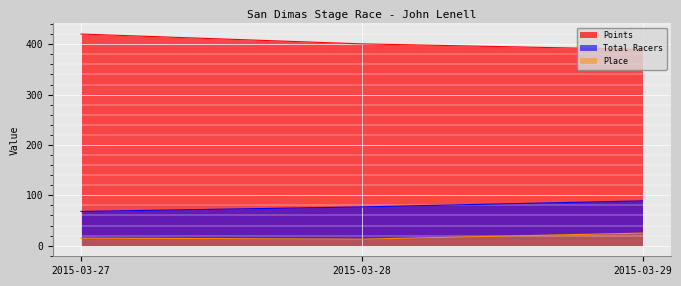

Does the chart display data point markers on the line(s)?

No